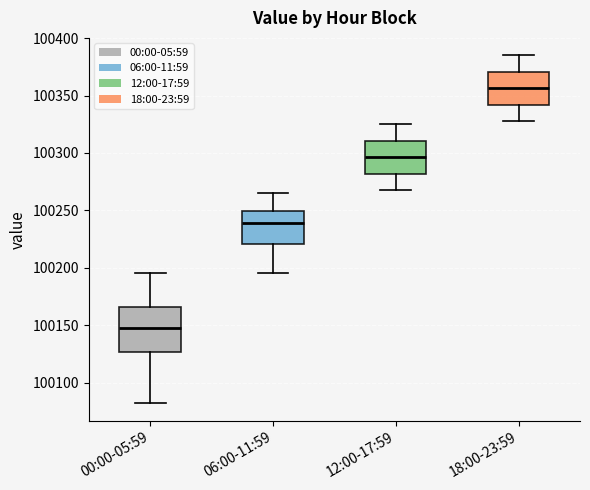

Reading left to right, read every box against the y-axis: the position of its median line, the range the box covers, and the ends of its whiskers. The values are not printed on the chart, so give them approximately, as read against the axis.

00:00-05:59: median 100145, box 100125 to 100165, whiskers 100080 to 100195
06:00-11:59: median 100240, box 100220 to 100250, whiskers 100195 to 100265
12:00-17:59: median 100295, box 100280 to 100310, whiskers 100270 to 100325
18:00-23:59: median 100355, box 100340 to 100370, whiskers 100330 to 100385